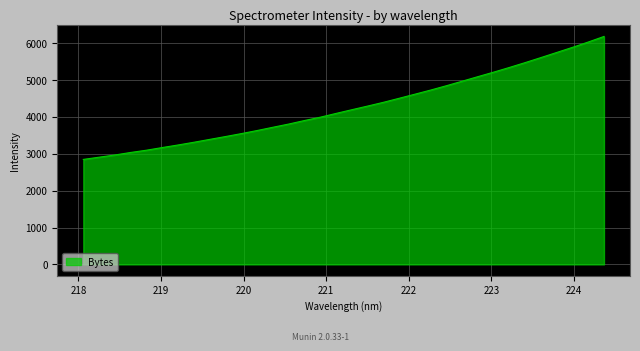

What is the minimum value shown in the chart?

2846.7